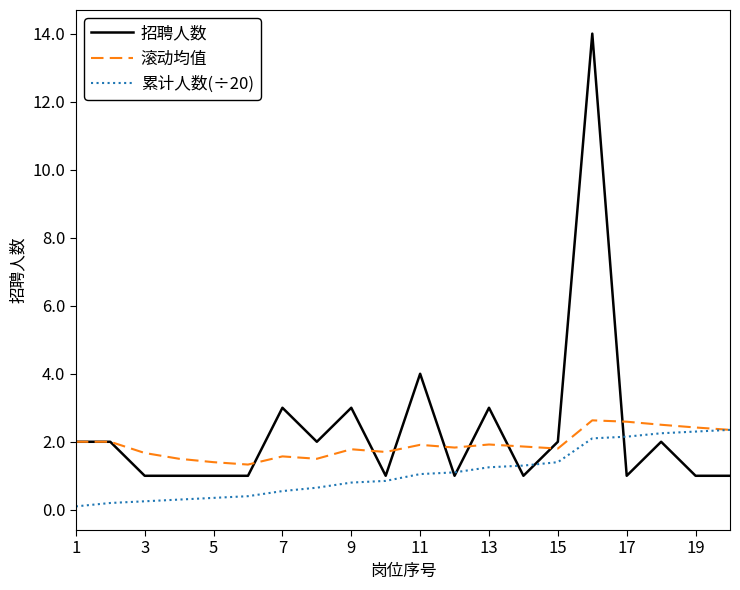

What is the lowest value of the 滚动均值 series?

1.3